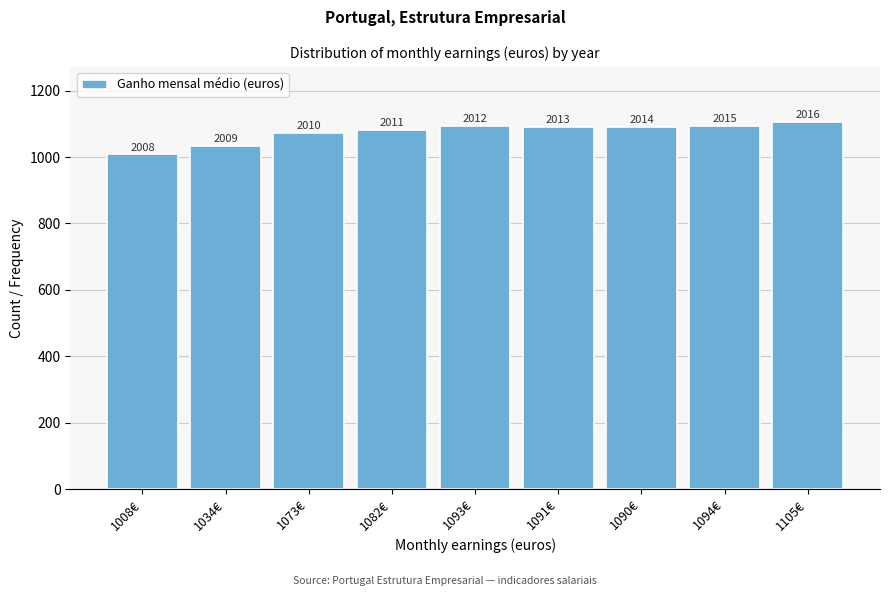

How many bars are there in total?

9